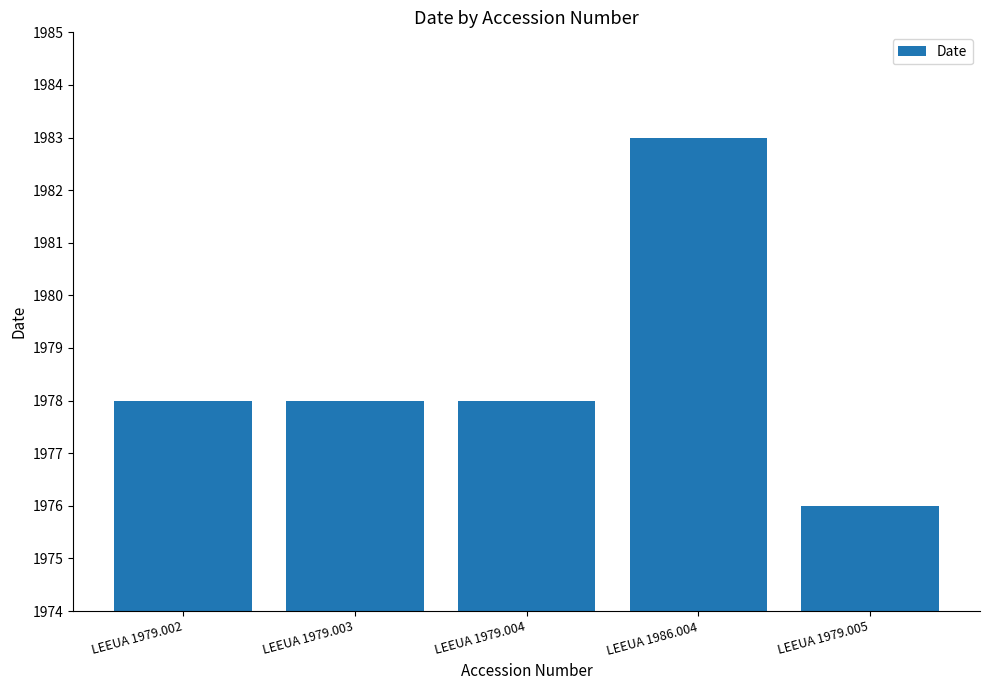

What is the value of the 1st bar from the left?

1978